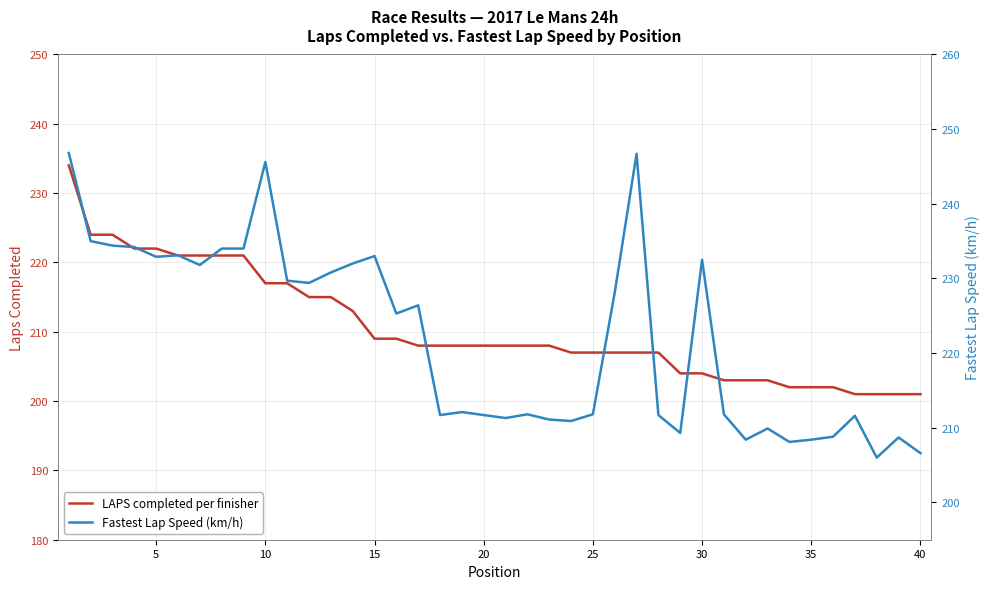

Reading left to right, list all the values displayed in this chart.

LAPS completed per finisher: 234.0	224.0	224.0	222.0	222.0	221.0	221.0	221.0	221.0	217.0	217.0	215.0	215.0	213.0	209.0	209.0	208.0	208.0	208.0	208.0	208.0	208.0	208.0	207.0	207.0	207.0	207.0	207.0	204.0	204.0	203.0	203.0	203.0	202.0	202.0	202.0	201.0	201.0	201.0	201.0
Fastest Lap Speed (km/h): 246.8	235.0	234.4	234.2	232.9	233.1	231.8	234.0	234.0	245.6	229.7	229.4	230.8	232.0	233.0	225.3	226.4	211.7	212.1	211.7	211.3	211.8	211.1	210.9	211.8	228.1	246.7	211.7	209.3	232.5	211.8	208.4	209.9	208.1	208.4	208.8	211.6	206.0	208.7	206.6